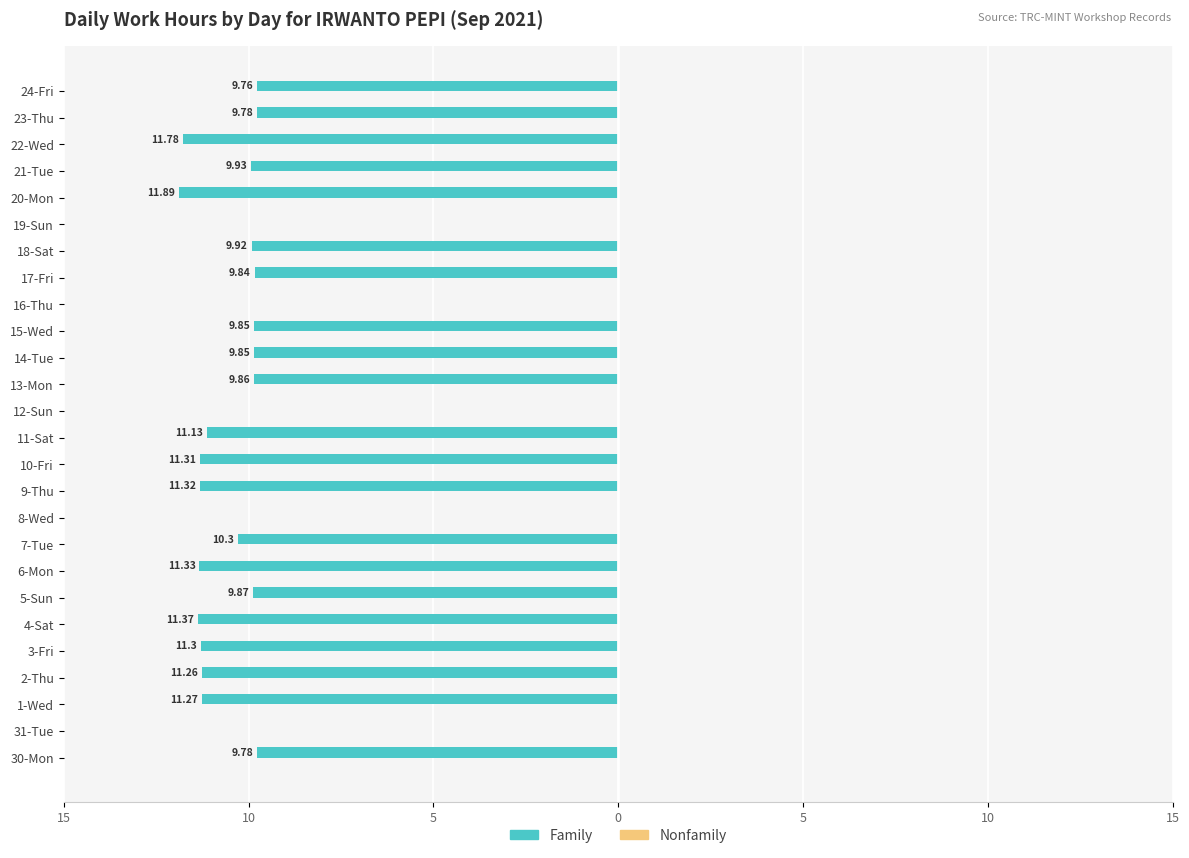

Are the bars horizontal?

Yes